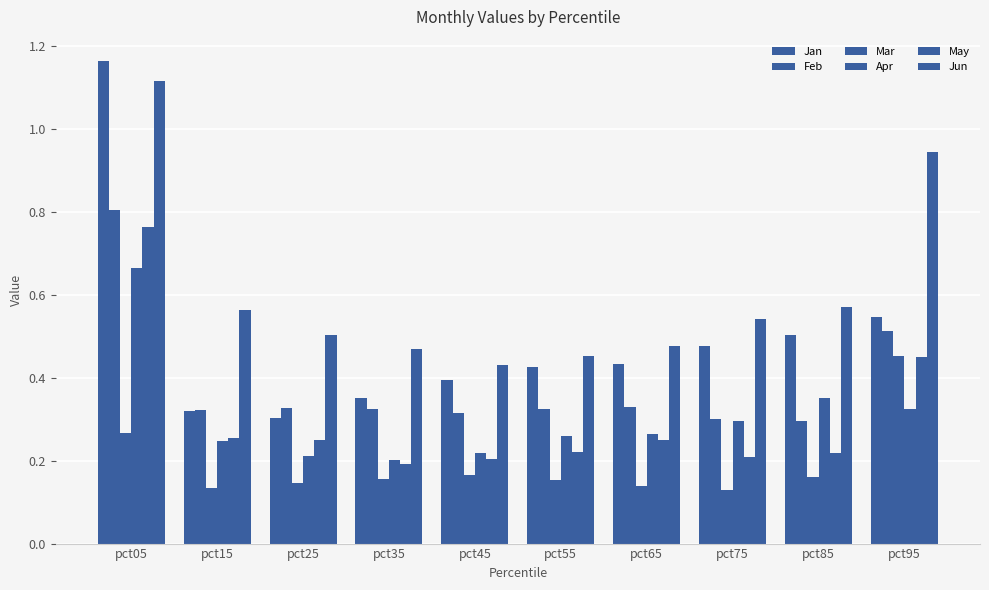

How many groups of bars are there?

10